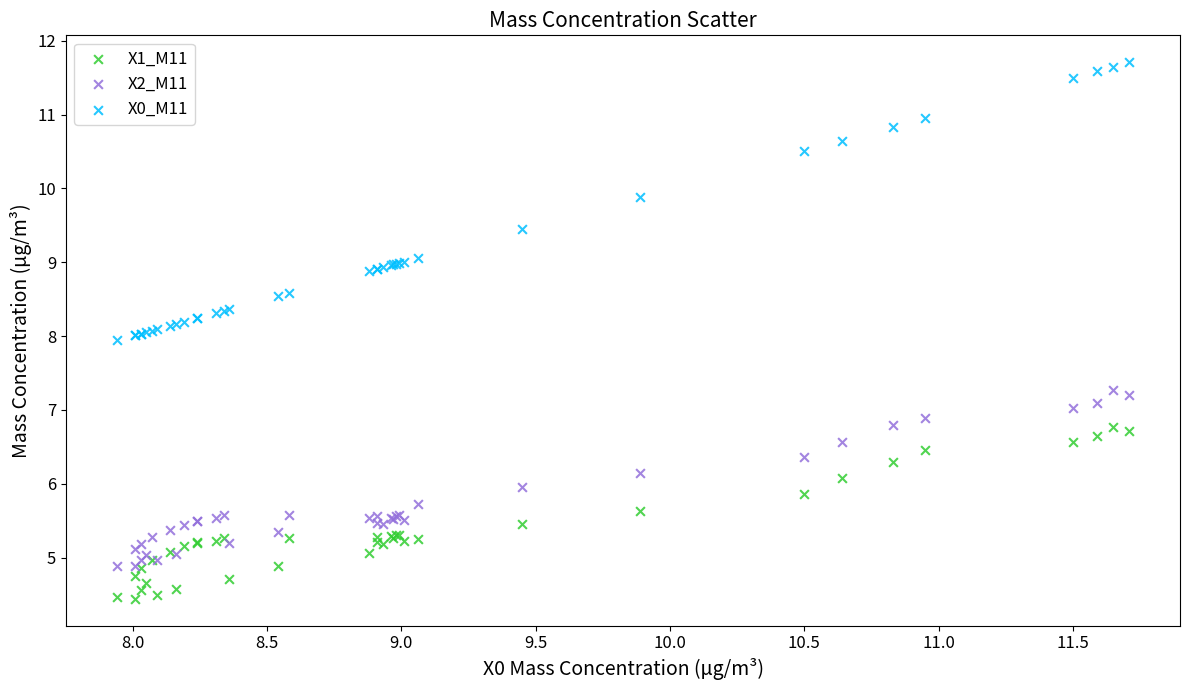

What is the X range (max minus min) for the scatter plot?

3.8